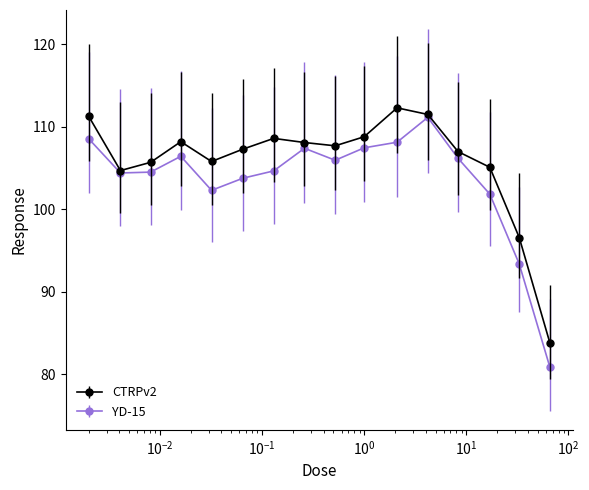

What is the value of the CTRPv2 point at the 11th from the left?

112.3